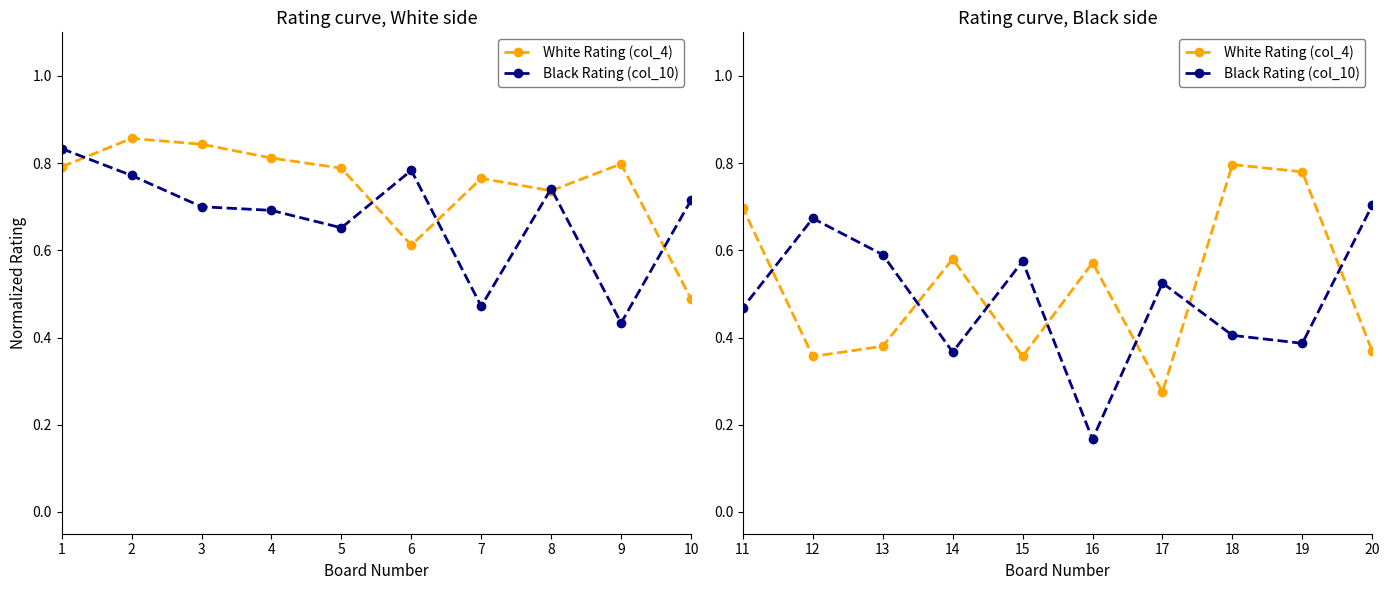

Rank the series at 7 from lowest to highest value.

Black Rating (col_10), White Rating (col_4)